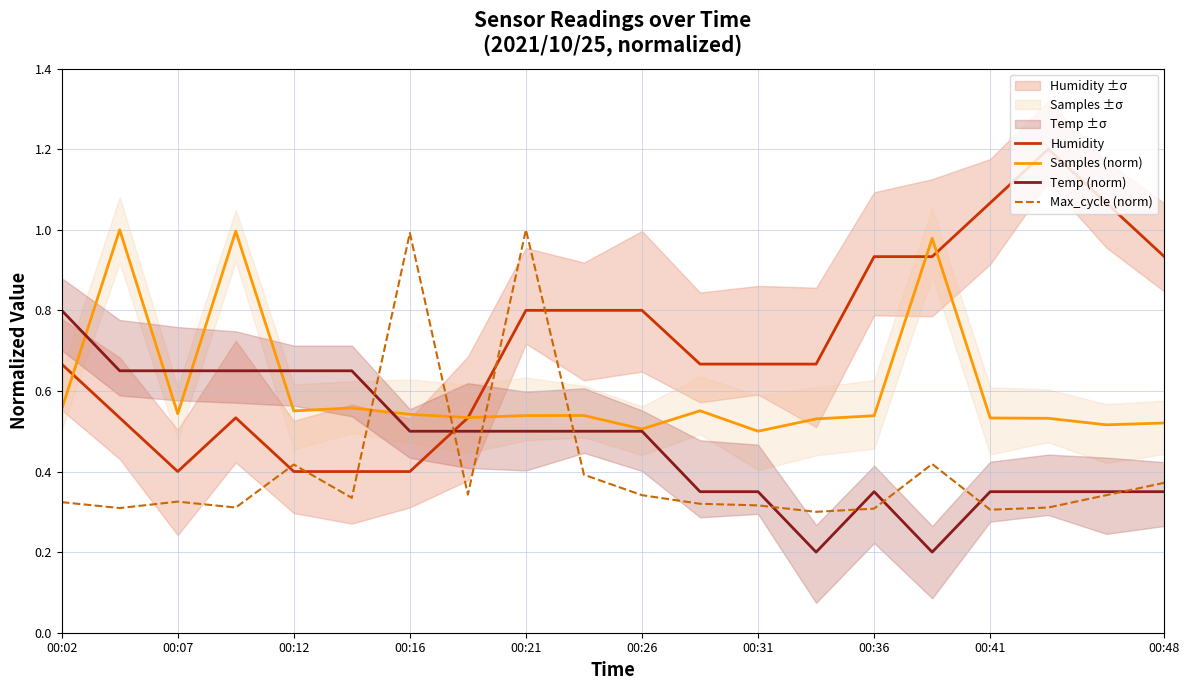

True or false: Max_cycle (norm) has a value of 0.6 at 00:12.

False